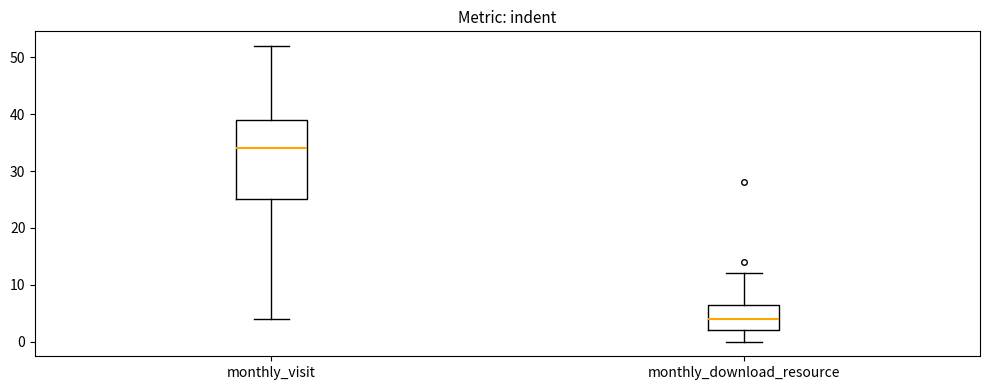

Reading left to right, transcribe this box plot: for each box, give where its median line is, the range the box spans, and where its two whiskers end, as read against the y-axis. The values are not printed on the chart, so give them approximately, as read against the axis.

monthly_visit: median 34, box 25 to 39, whiskers 4 to 52
monthly_download_resource: median 4, box 2 to 7, whiskers 0 to 12